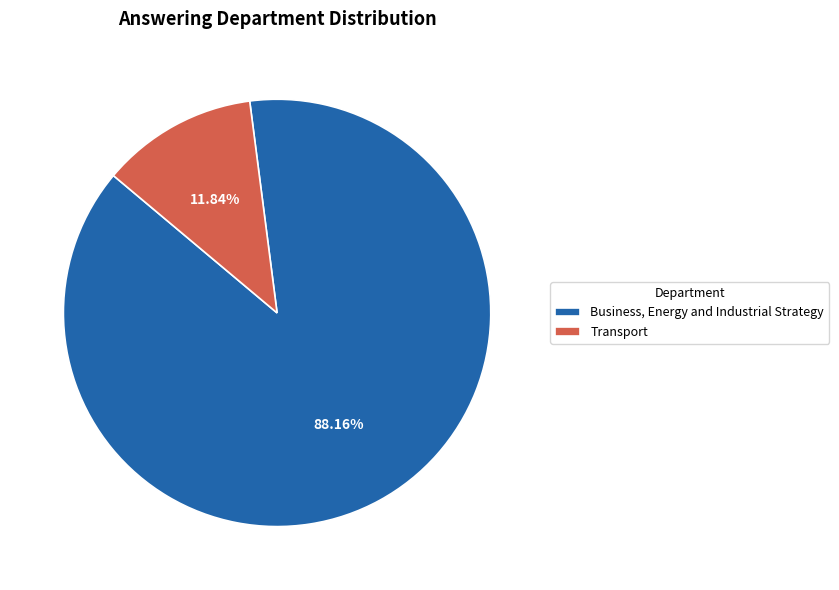

What portion of the pie excludes Business, Energy and Industrial Strategy?

11.8%